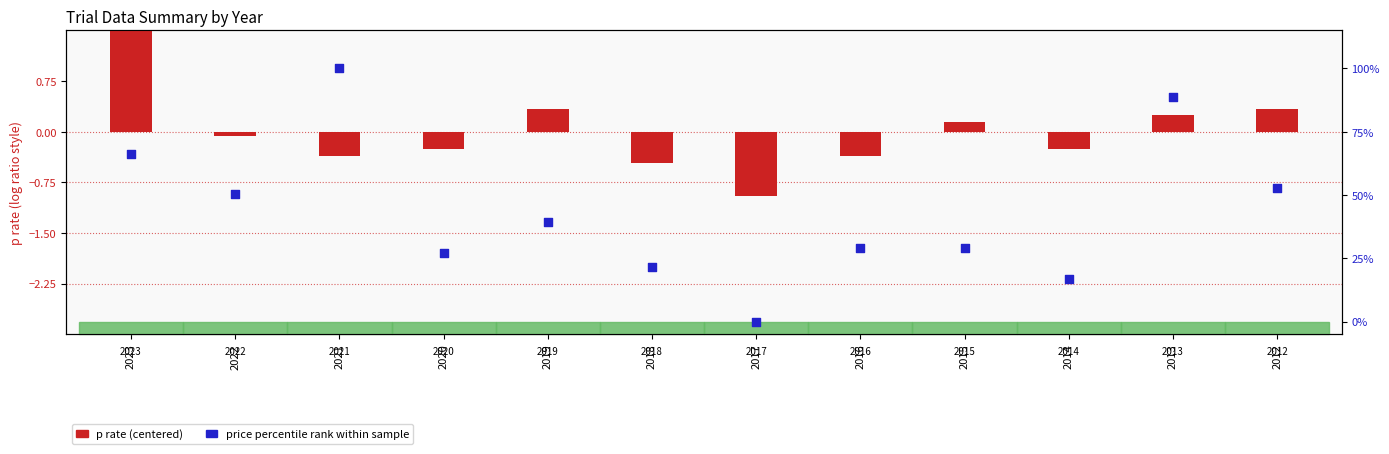

Which series reaches the minimum Y coordinate?

p rate (centered)